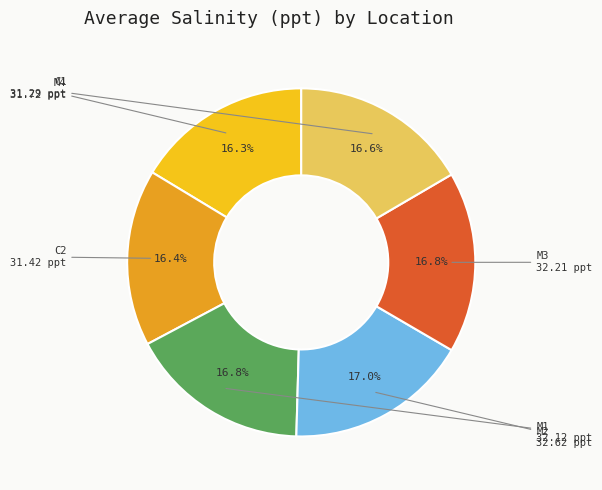

Is there any slice that represents more than half of the pie?

No